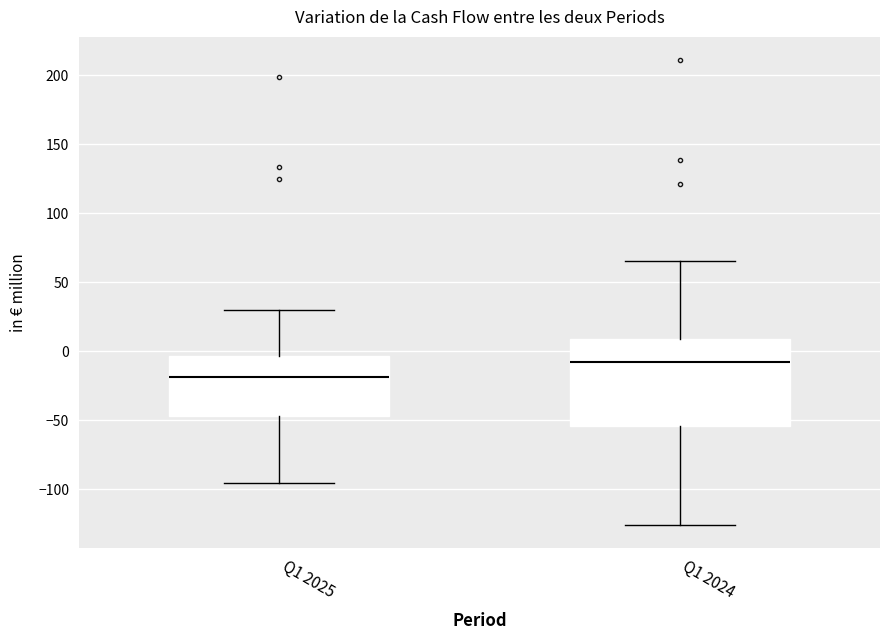

Comparing the boxes themselves (not the whiskers), which one is the tallest?

Q1 2024